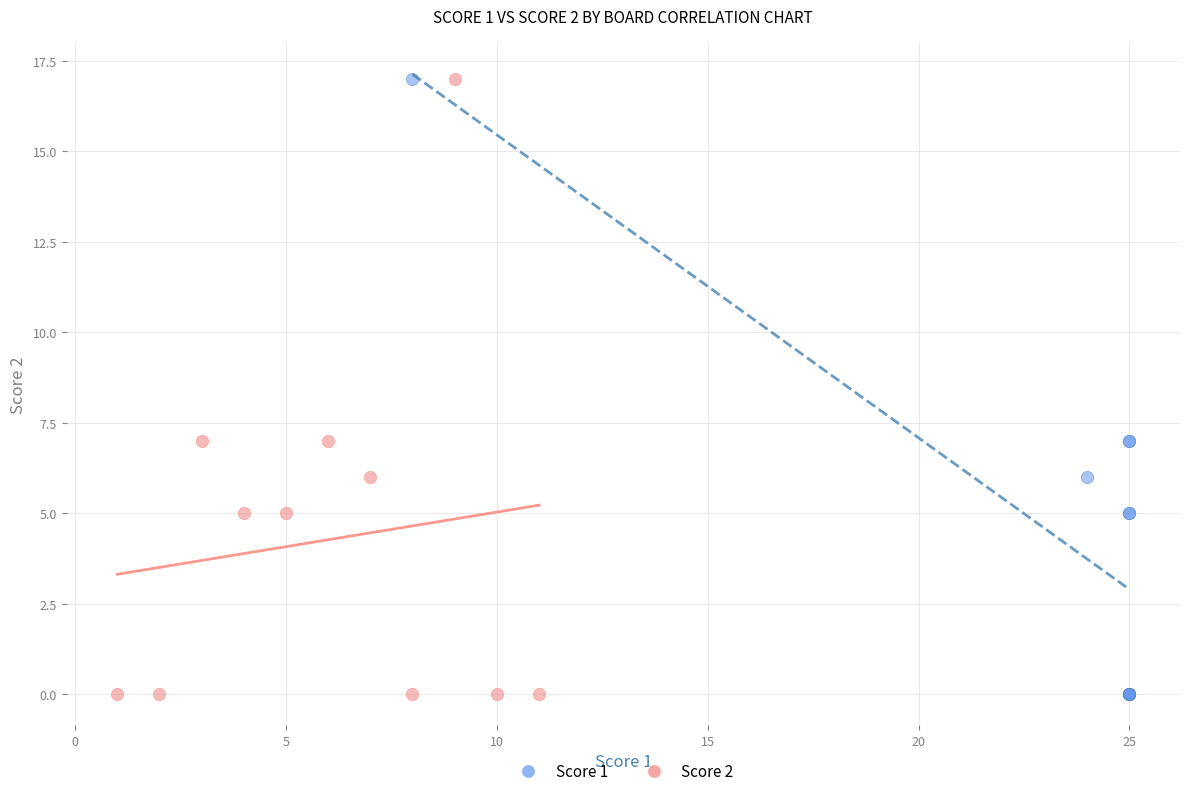

What are all the series names shown in the legend?

Score 1, Score 2